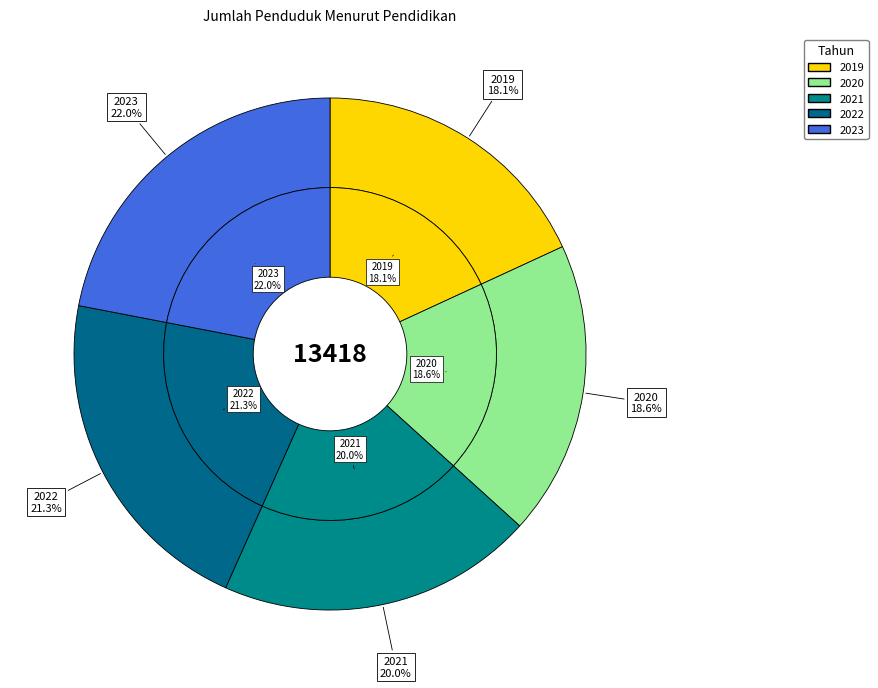

What is the ratio of the value at 2023 to the value at 2019?

1.2